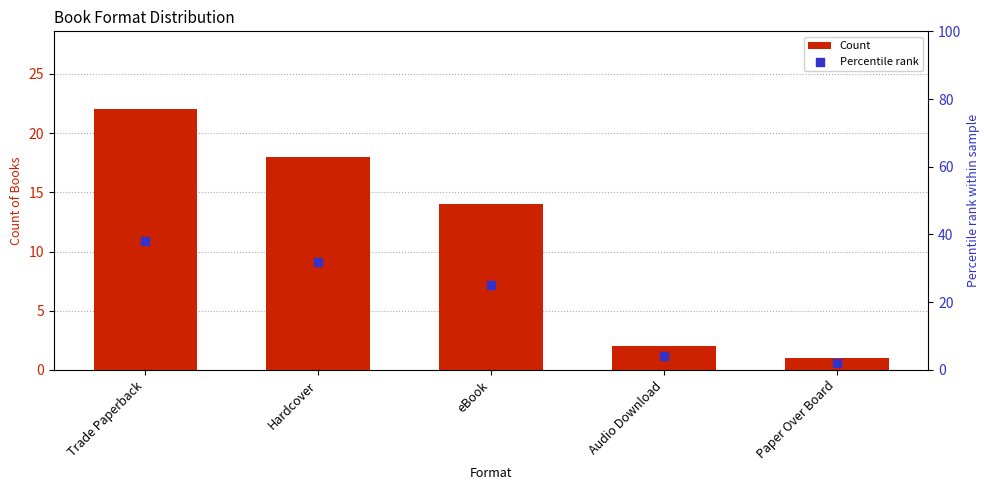

What are all the series names shown in the legend?

Count, Percentile rank